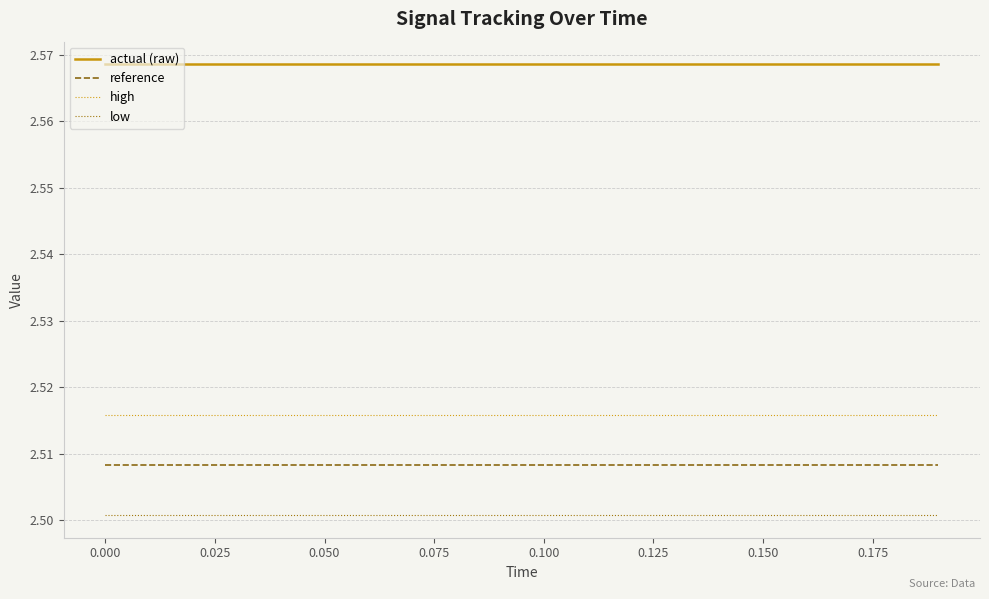

Rank the series by their maximum value, from highest to lowest.

actual (raw), high, reference, low